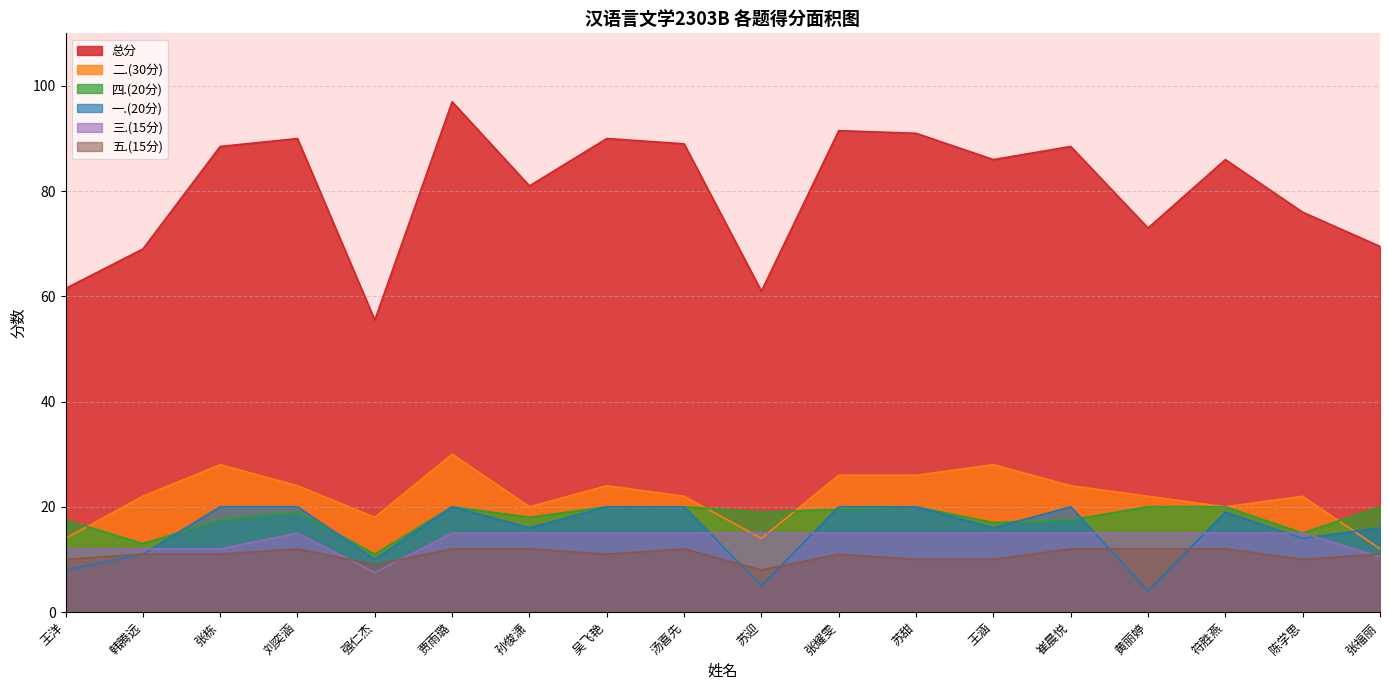

At which category does 四.(20分) reach its first local peak?

刘奕涵